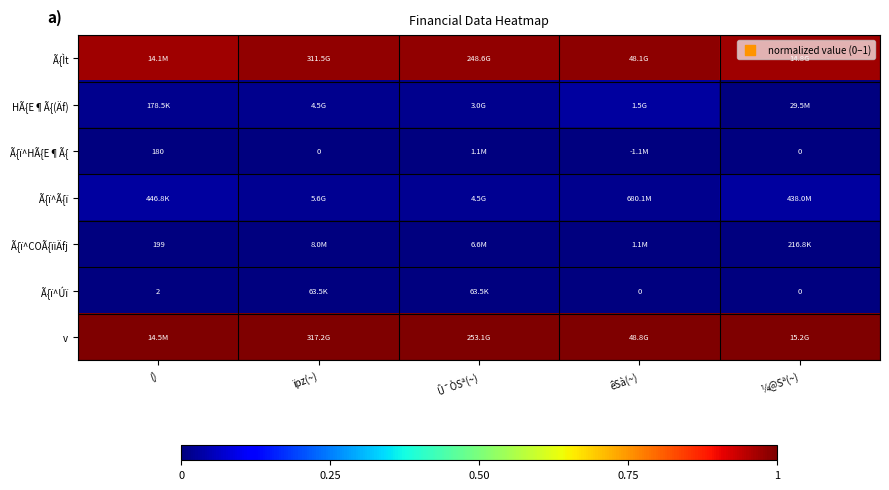

Is the value of Ã{ï^Úï at Û¯ÒSª(~) greater than the value of v at Û¯ÒSª(~)?

No